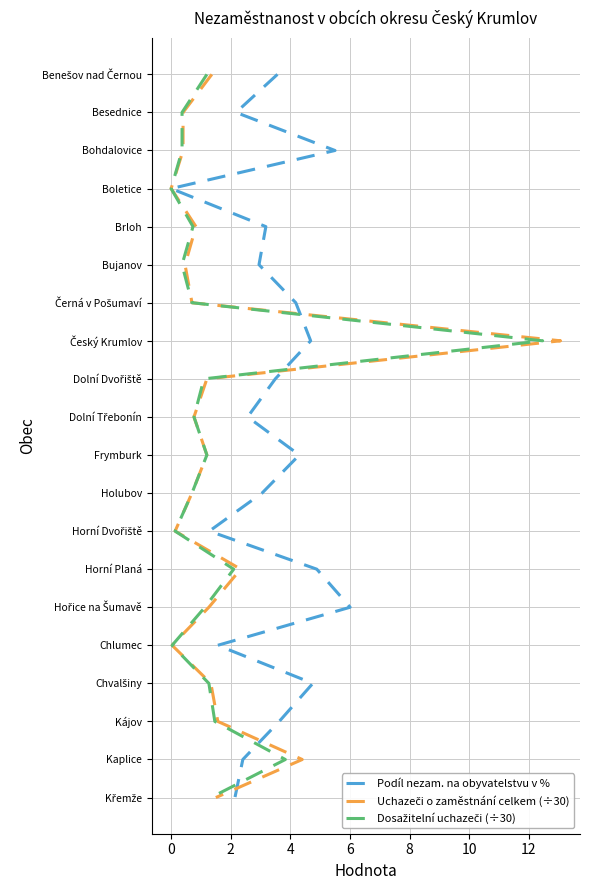

What are all the series names shown in the legend?

Podíl nezam. na obyvatelstvu v %, Uchazeči o zaměstnání celkem (÷30), Dosažitelní uchazeči (÷30)